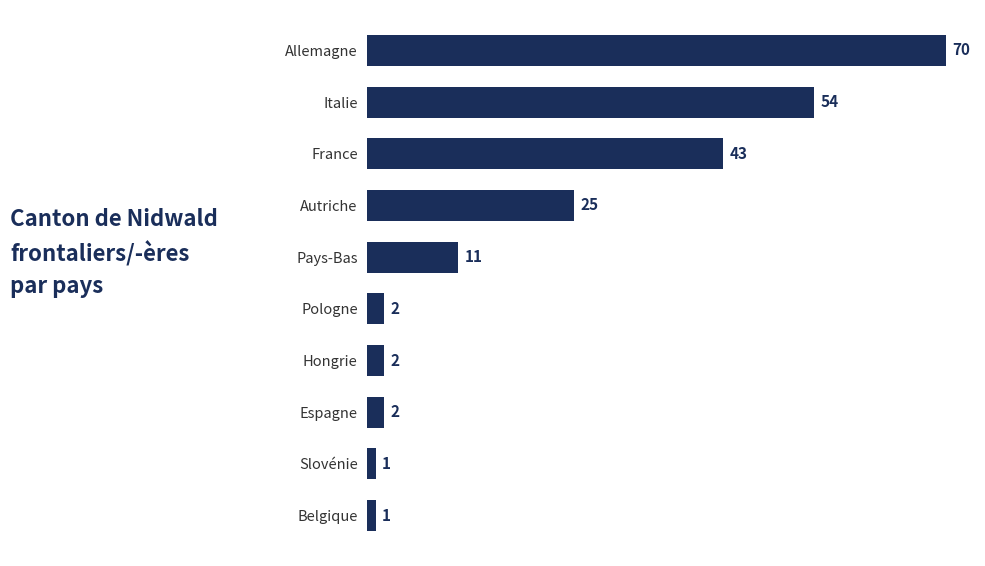

Count the number of data series in this chart.

1